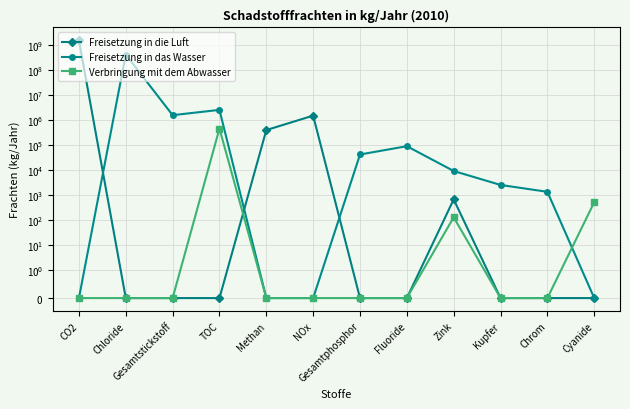

What is the difference between the maximum and minimum values in the Verbringung mit dem Abwasser series?

459700